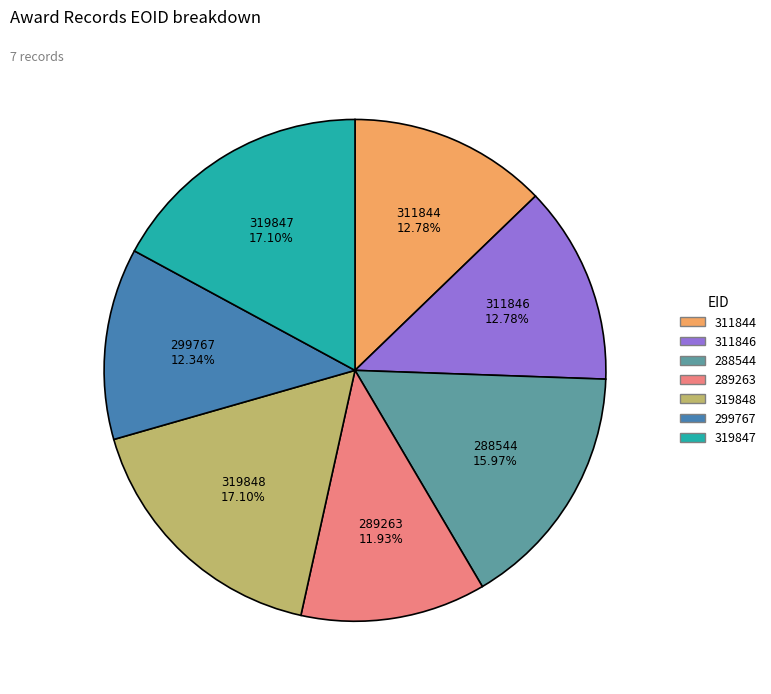

Combined, do 319847 and 299767 account for over 50%?

No